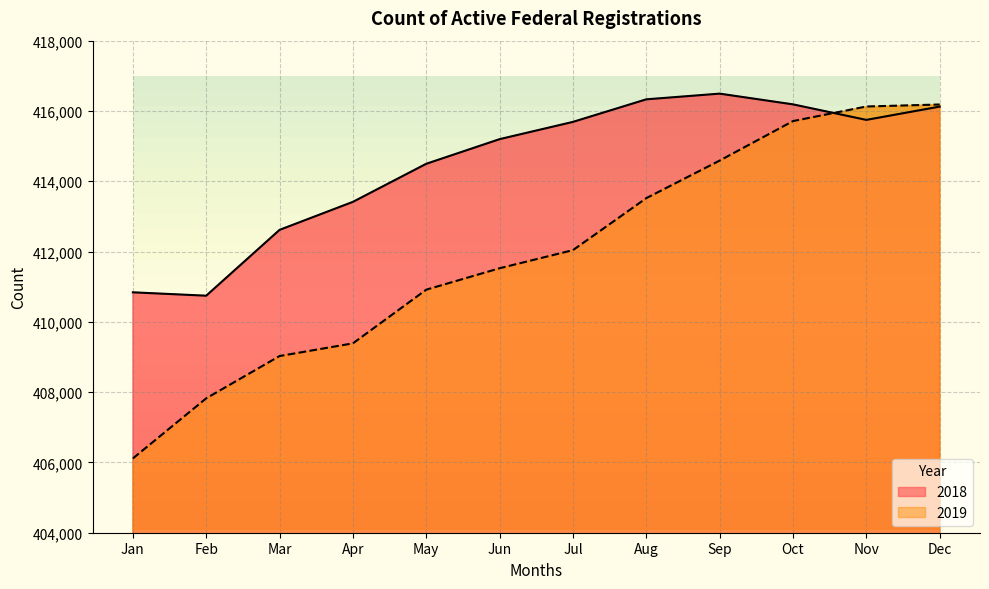

Is it true that 2019 equals 416184 at Dec?

True